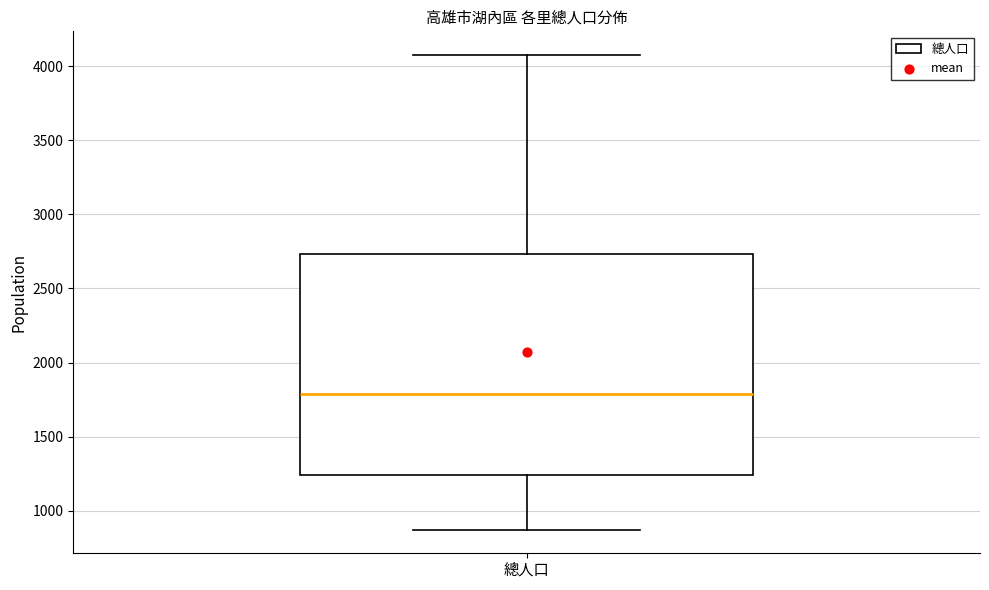

Transcribe this box plot: give where the median line is, the range the box spans, and where the two whiskers end, as read against the y-axis. The values are not printed on the chart, so give them approximately, as read against the axis.

median 1800, box 1250 to 2750, whiskers 850 to 4100